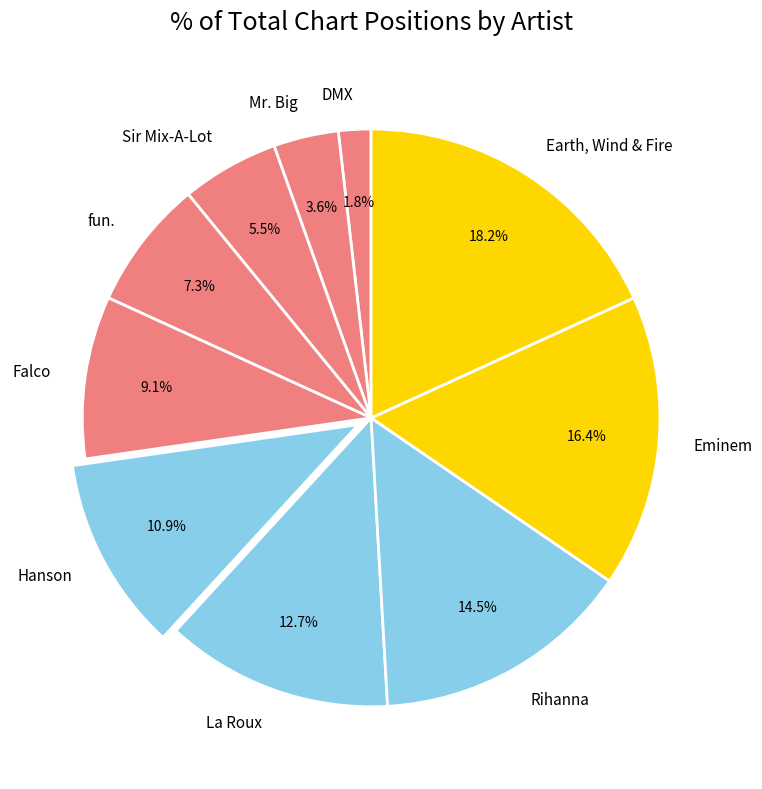

To the nearest percent, what is the combined percentage of DMX and Hanson?

13%